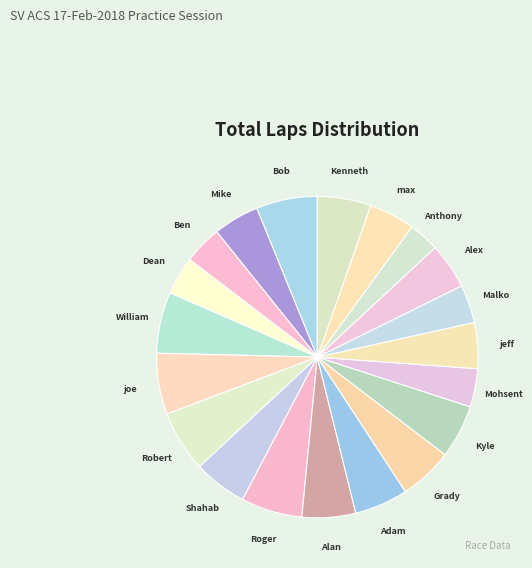

Does any single category account for the majority?

No